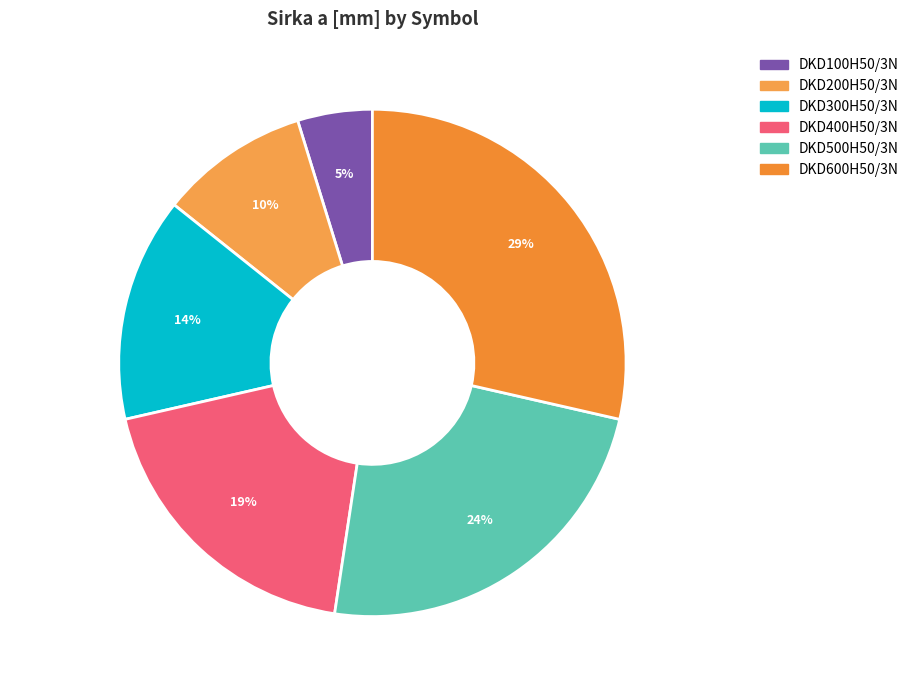

Do DKD100H50/3N and DKD600H50/3N together represent more than half of the pie?

No